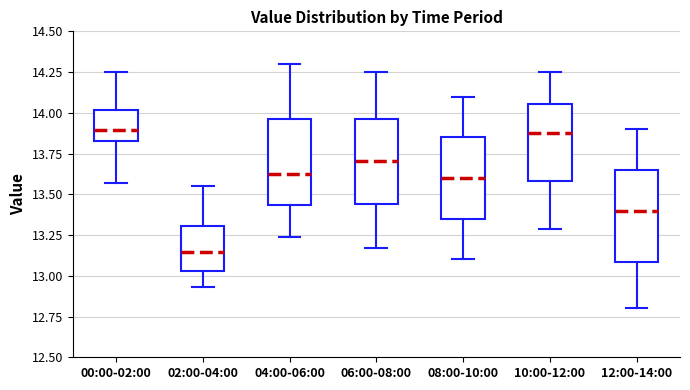

Reading left to right, transcribe this box plot: for each box, give where its median line is, the range the box spans, and where its two whiskers end, as read against the y-axis. The values are not printed on the chart, so give them approximately, as read against the axis.

00:00-02:00: median 13.90, box 13.85 to 14.00, whiskers 13.55 to 14.25
02:00-04:00: median 13.15, box 13.05 to 13.30, whiskers 12.95 to 13.55
04:00-06:00: median 13.65, box 13.45 to 13.95, whiskers 13.25 to 14.30
06:00-08:00: median 13.70, box 13.45 to 13.95, whiskers 13.15 to 14.25
08:00-10:00: median 13.60, box 13.35 to 13.85, whiskers 13.10 to 14.10
10:00-12:00: median 13.90, box 13.60 to 14.05, whiskers 13.30 to 14.25
12:00-14:00: median 13.40, box 13.10 to 13.65, whiskers 12.80 to 13.90